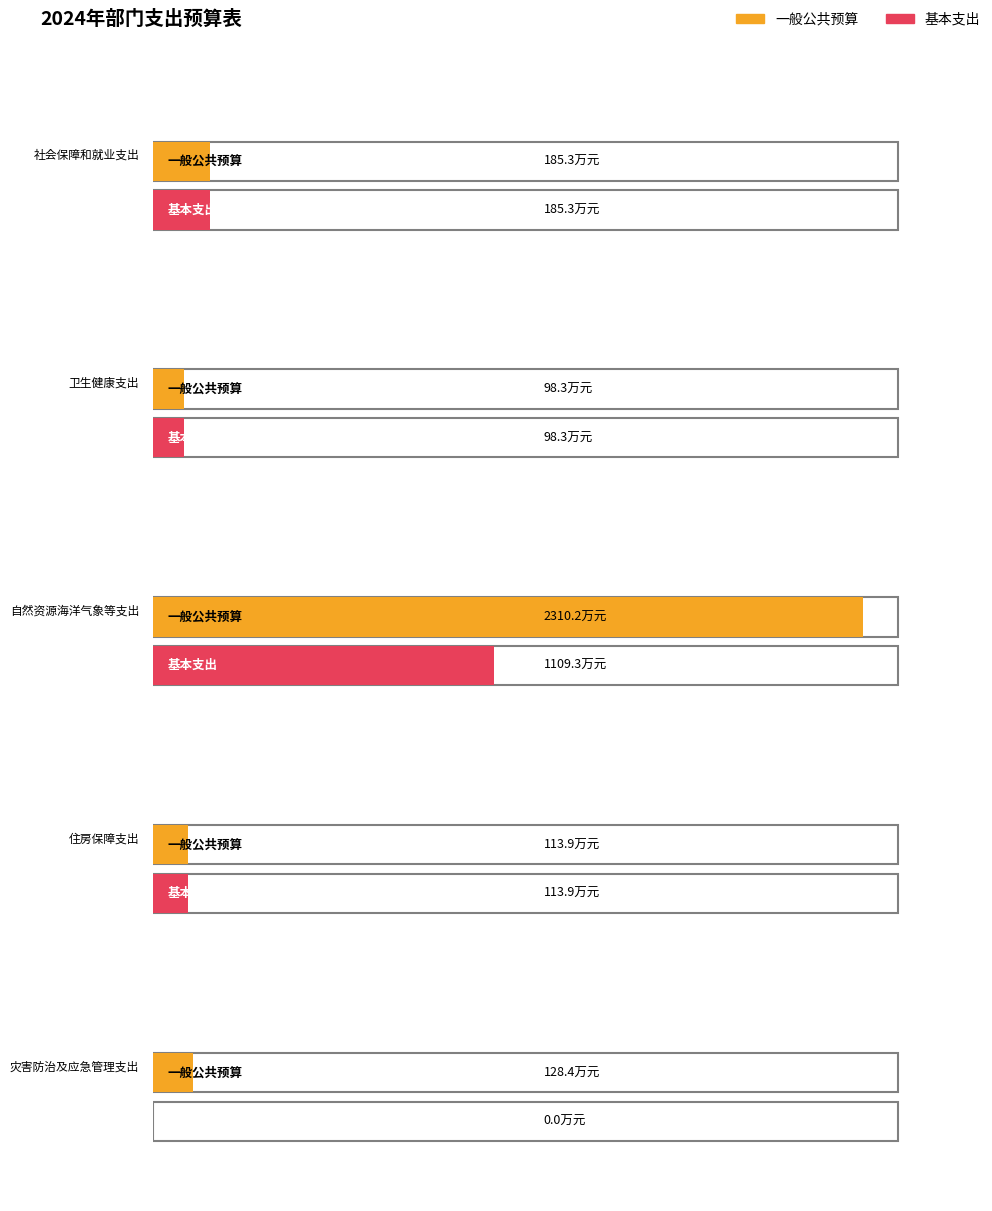

Which category has the lowest value across all series?

灾害防治及应急管理支出